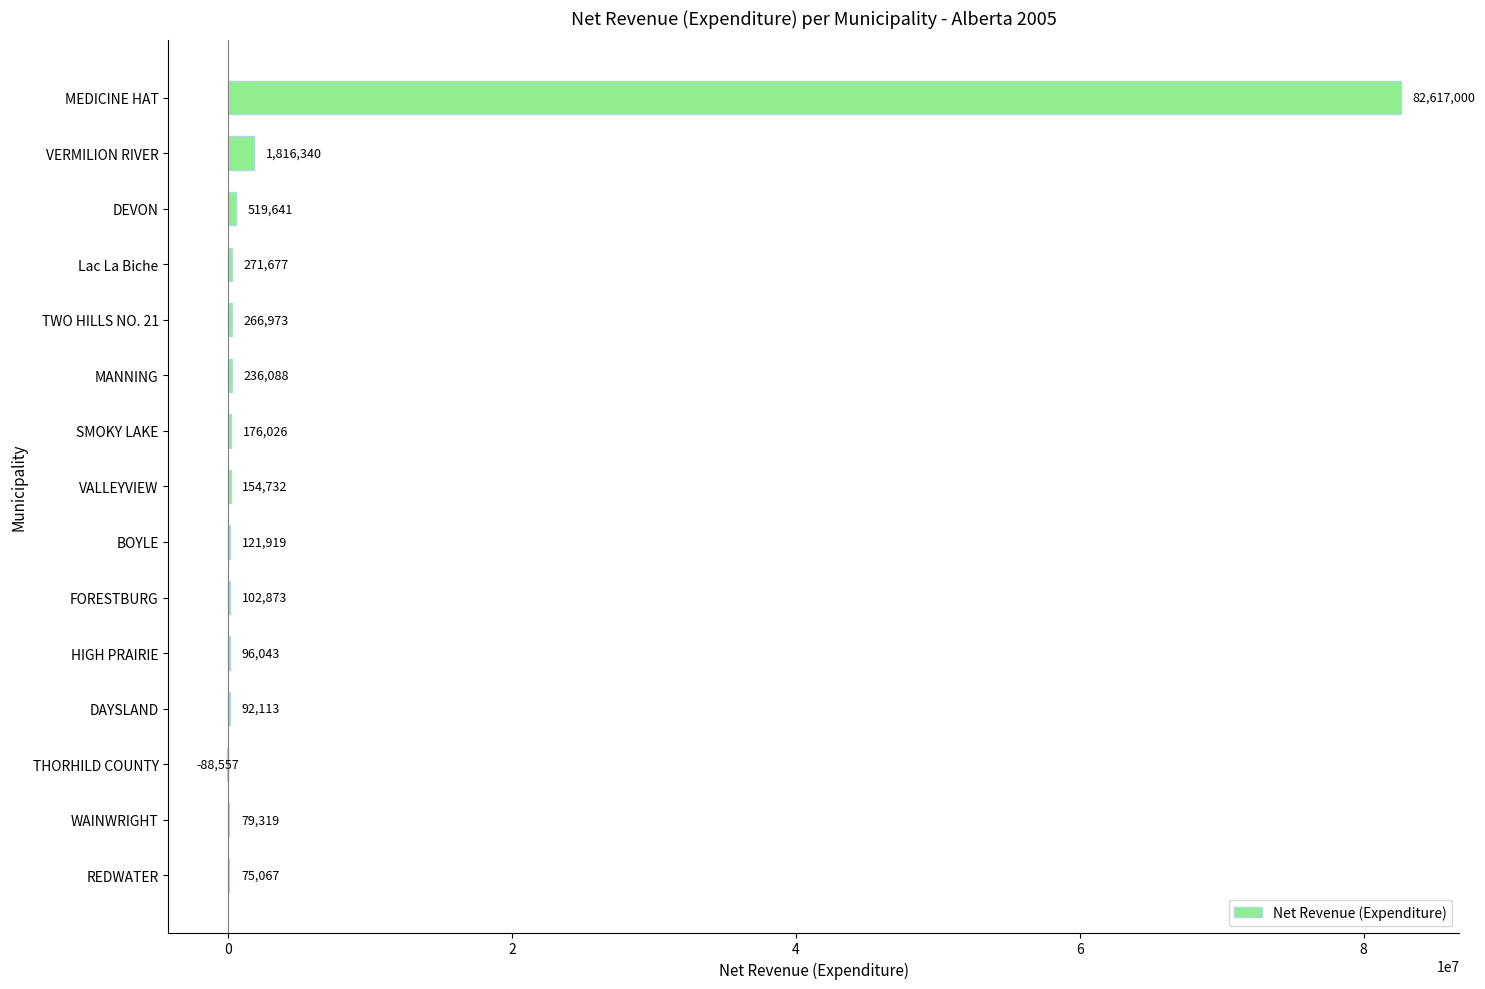

Between MEDICINE HAT and WAINWRIGHT, which is larger?

MEDICINE HAT